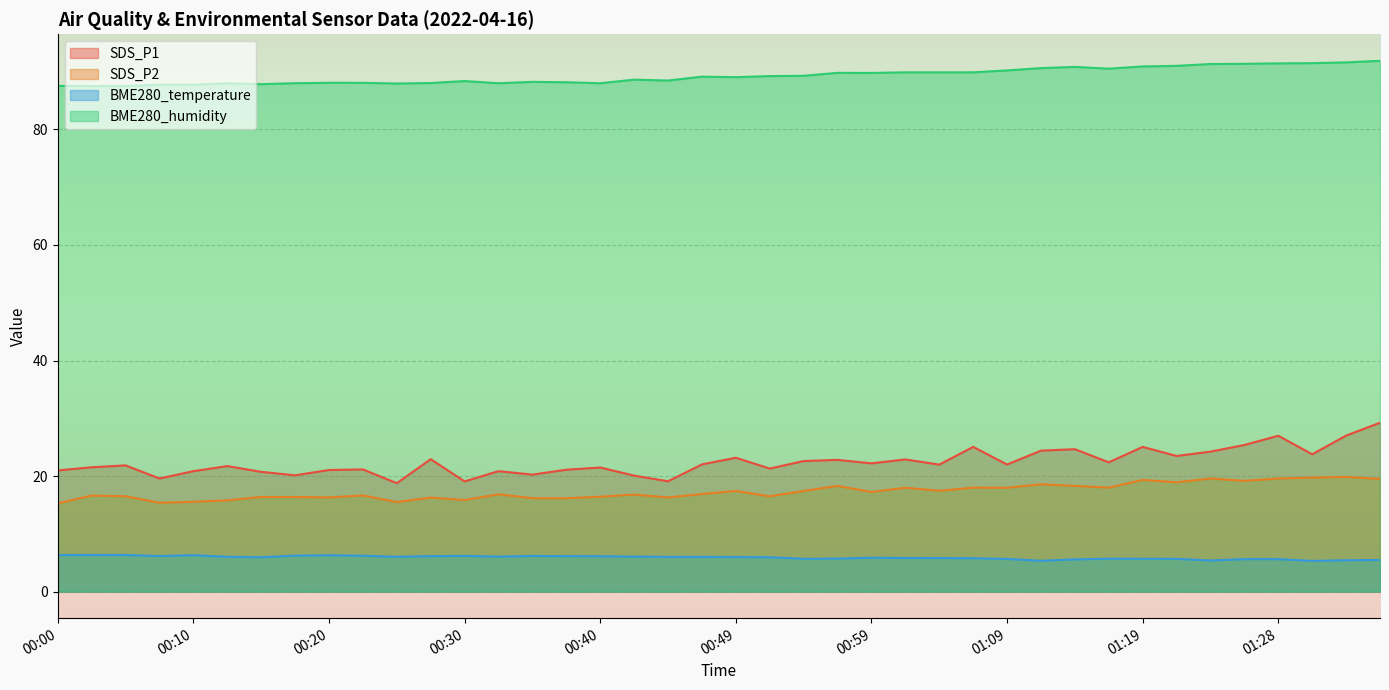

At how many categories does at least one series exceed 91?

6